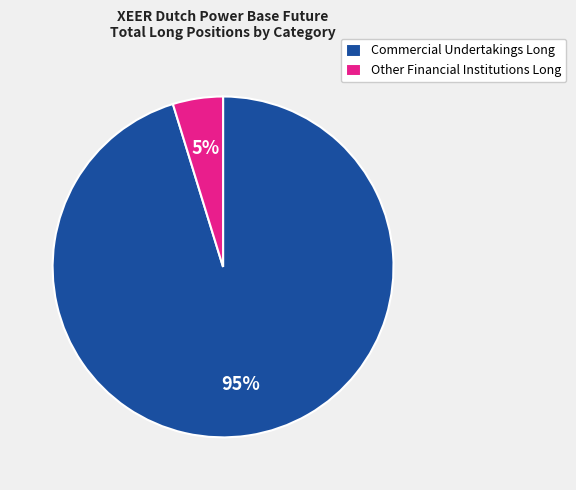

Which has a higher value, Other Financial Institutions Long or Commercial Undertakings Long?

Commercial Undertakings Long